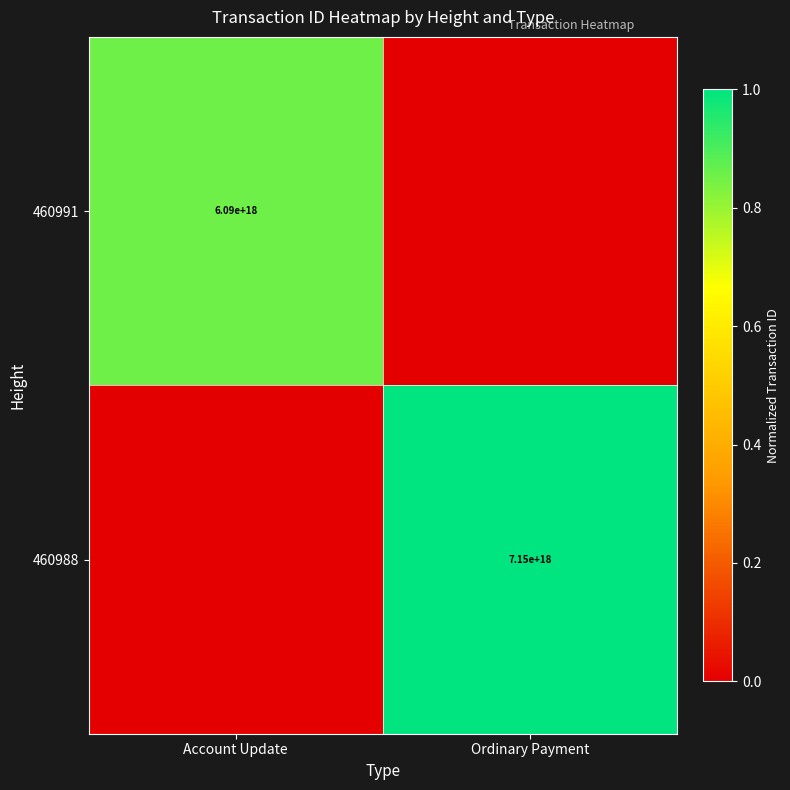

True or false: 460988 has a value of 7150000000000000000 at Ordinary Payment.

True